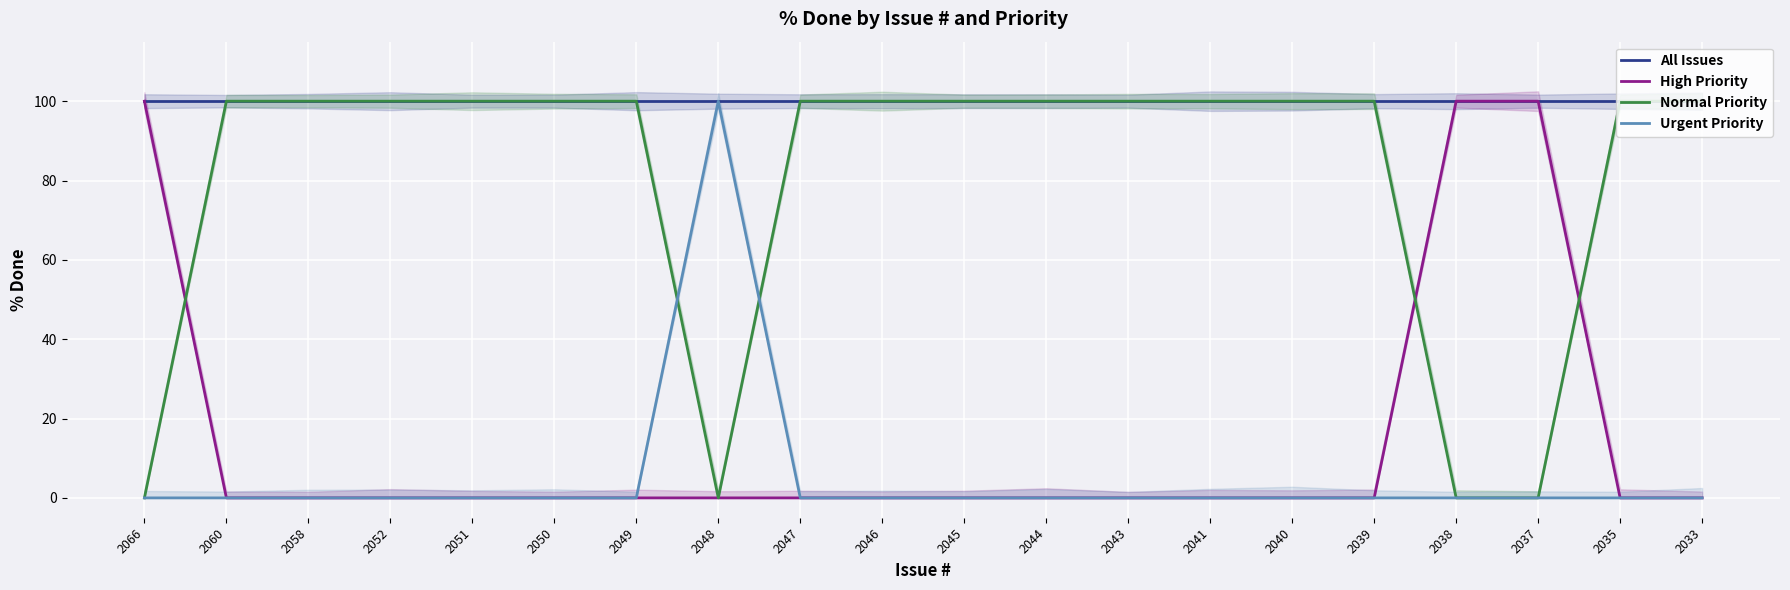

What is the value of the Normal Priority point at the 4th from the left?

100